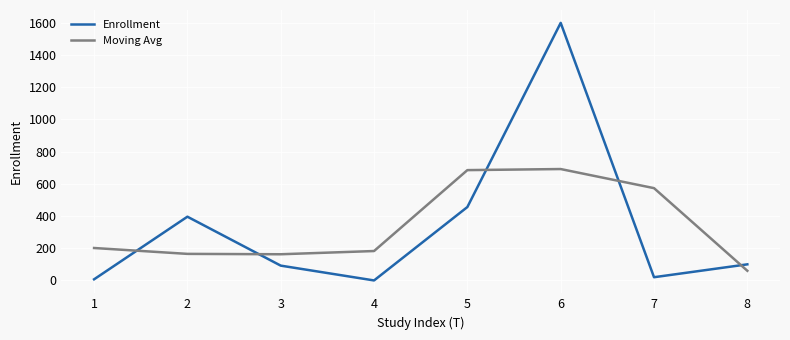

The Moving Avg series shows 165.0 at 2. True or false?

True